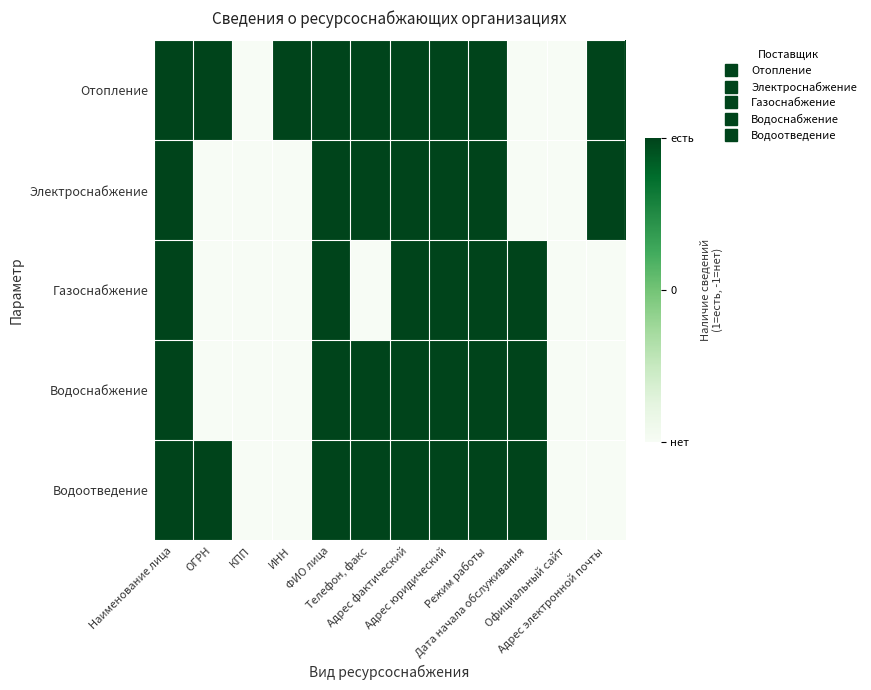

Rank the series at Наименование лица from highest to lowest value.

Отопление, Электроснабжение, Газоснабжение, Водоснабжение, Водоотведение